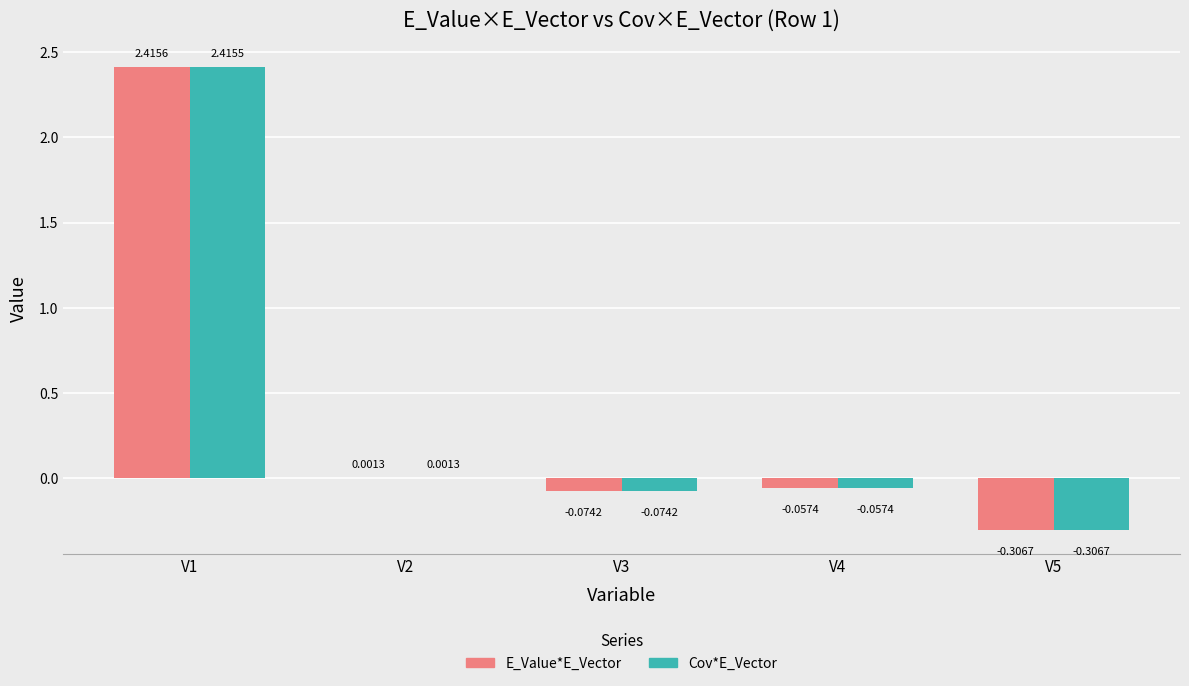

Count the number of data series in this chart.

2